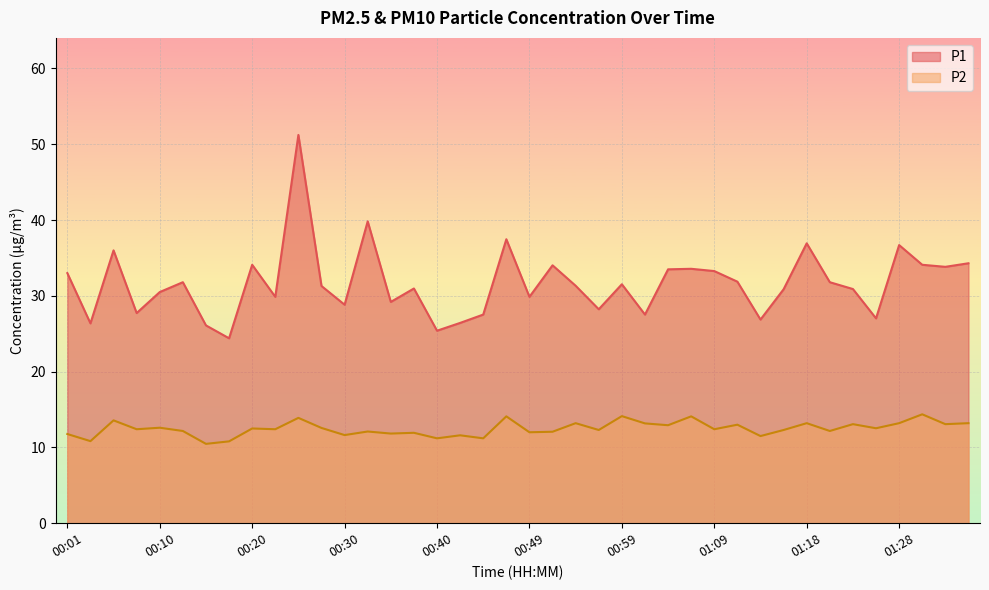

Reading left to right, extract all data points from this chart.

P1: 33.0	26.4	36.0	27.7	30.5	31.8	26.1	24.4	34.1	29.9	51.2	31.3	28.8	39.8	29.2	31.0	25.4	26.4	27.5	37.5	29.9	34.0	31.3	28.2	31.5	27.5	33.5	33.6	33.3	31.9	26.9	30.9	36.9	31.8	30.9	27.0	36.7	34.1	33.8	34.3
P2: 11.8	10.8	13.6	12.4	12.6	12.2	10.5	10.8	12.5	12.4	13.9	12.6	11.6	12.1	11.8	11.9	11.2	11.6	11.2	14.1	12.0	12.1	13.2	12.3	14.1	13.2	12.9	14.1	12.4	13.0	11.5	12.3	13.2	12.2	13.1	12.5	13.2	14.4	13.1	13.2